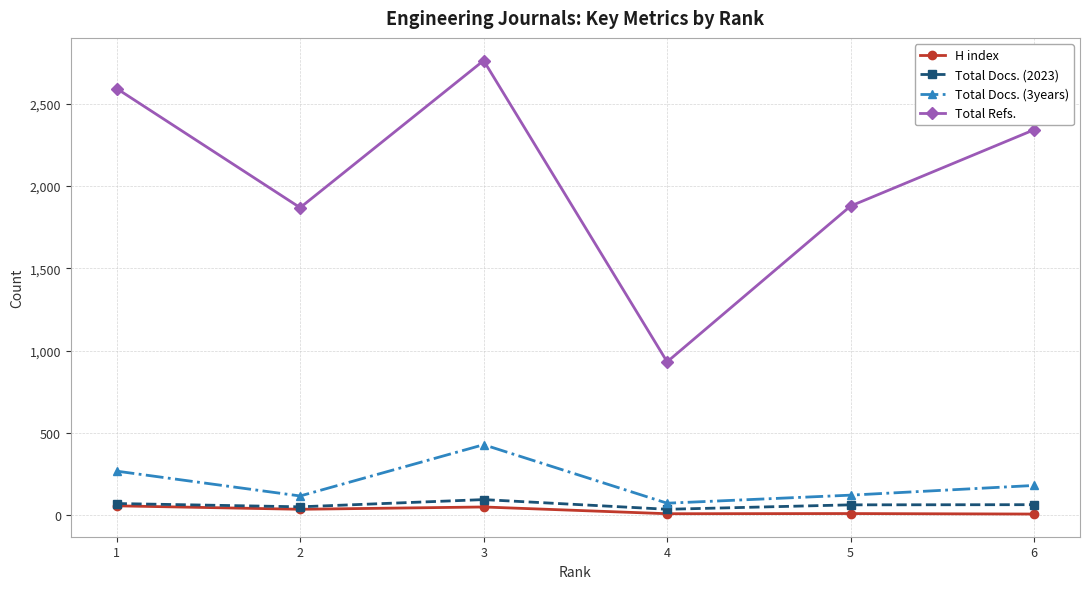

In Total Refs., how many points are lower than both neighbors (excluding endpoints)?

2